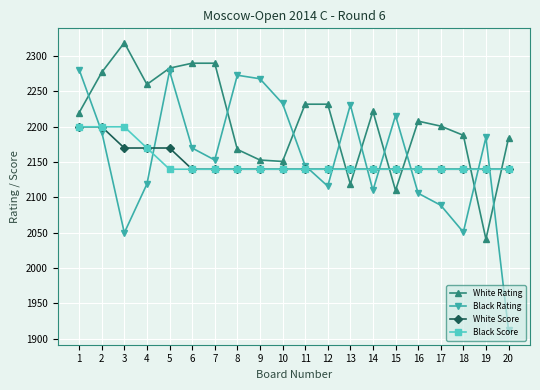

Does the chart have visible grid lines?

Yes